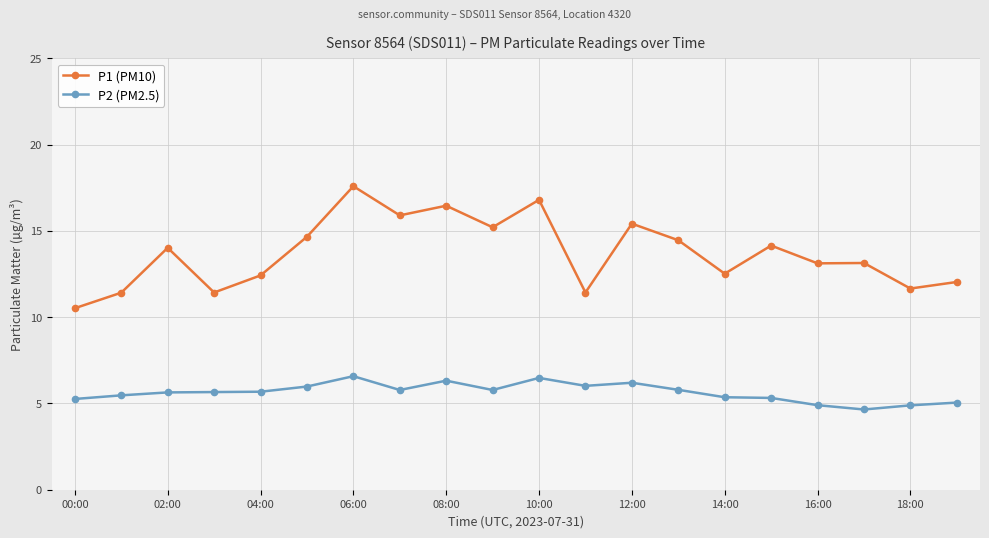

True or false: P1 (PM10) and P2 (PM2.5) cross at least once.

False